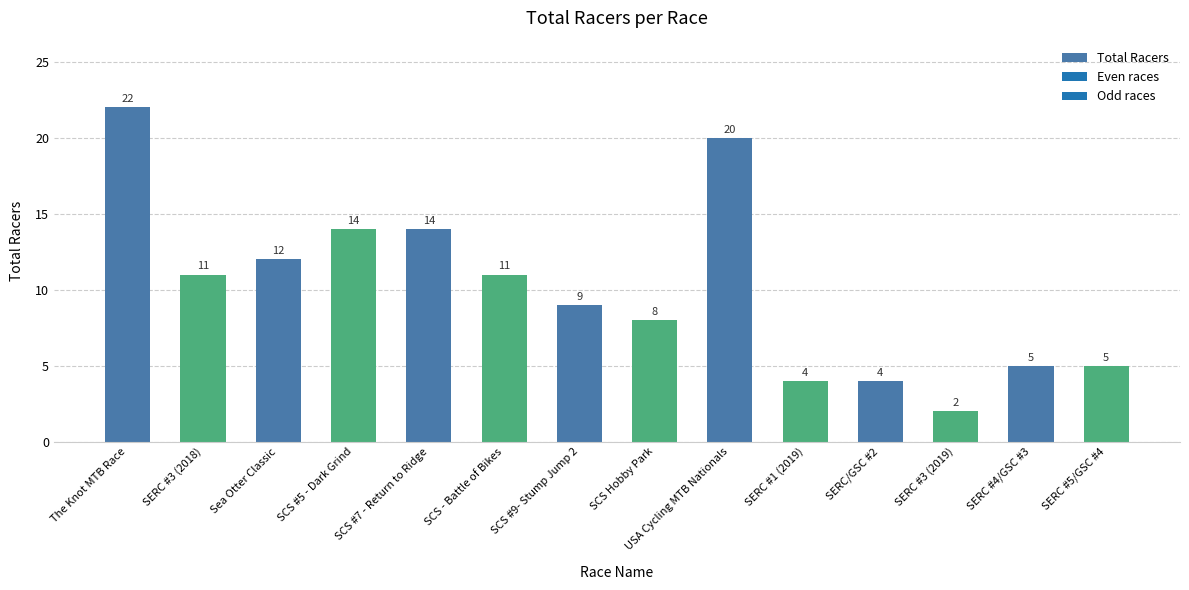

What position from the left is SERC #5/GSC #4?

14